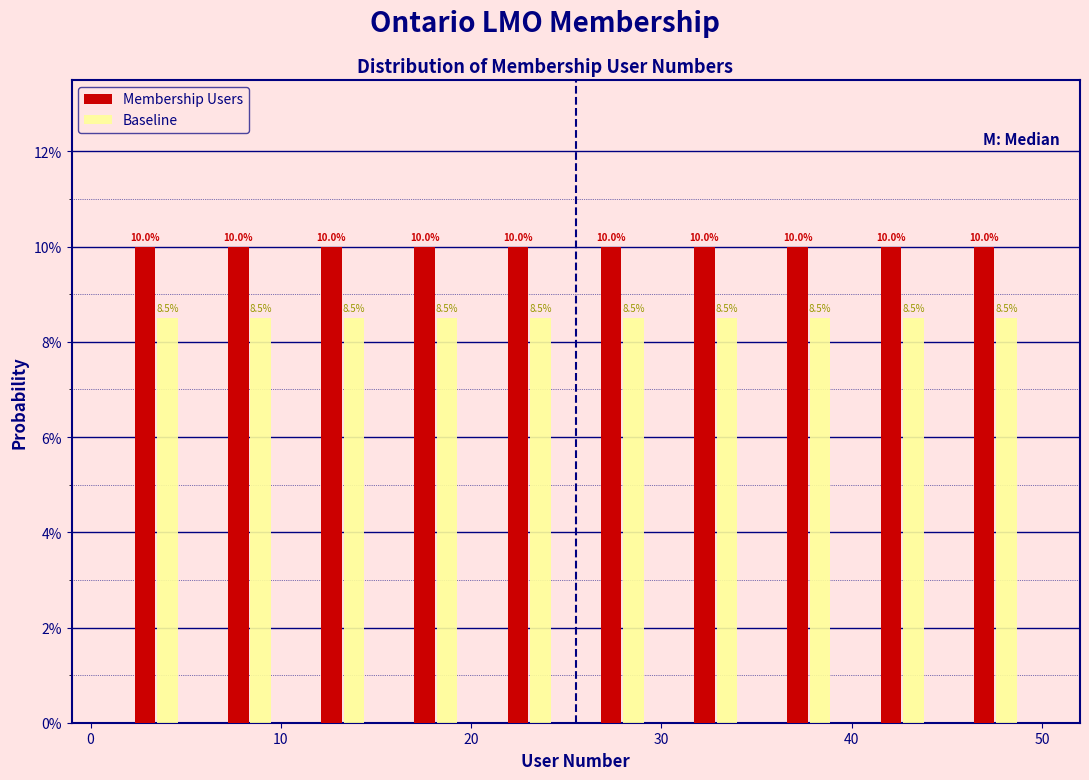

Reading left to right, transcribe this chart: for each range on the x-axis, give the height of each series' bar. The bar edges are not printed on the chart, so give them approximately, as read against the axis.

1.0 to 5.9: Membership Users=10.0	Baseline=8.5
5.9 to 10.8: Membership Users=10.0	Baseline=8.5
10.8 to 15.7: Membership Users=10.0	Baseline=8.5
15.7 to 20.6: Membership Users=10.0	Baseline=8.5
20.6 to 25.5: Membership Users=10.0	Baseline=8.5
25.5 to 30.4: Membership Users=10.0	Baseline=8.5
30.4 to 35.3: Membership Users=10.0	Baseline=8.5
35.3 to 40.2: Membership Users=10.0	Baseline=8.5
40.2 to 45.1: Membership Users=10.0	Baseline=8.5
45.1 to 50.0: Membership Users=10.0	Baseline=8.5